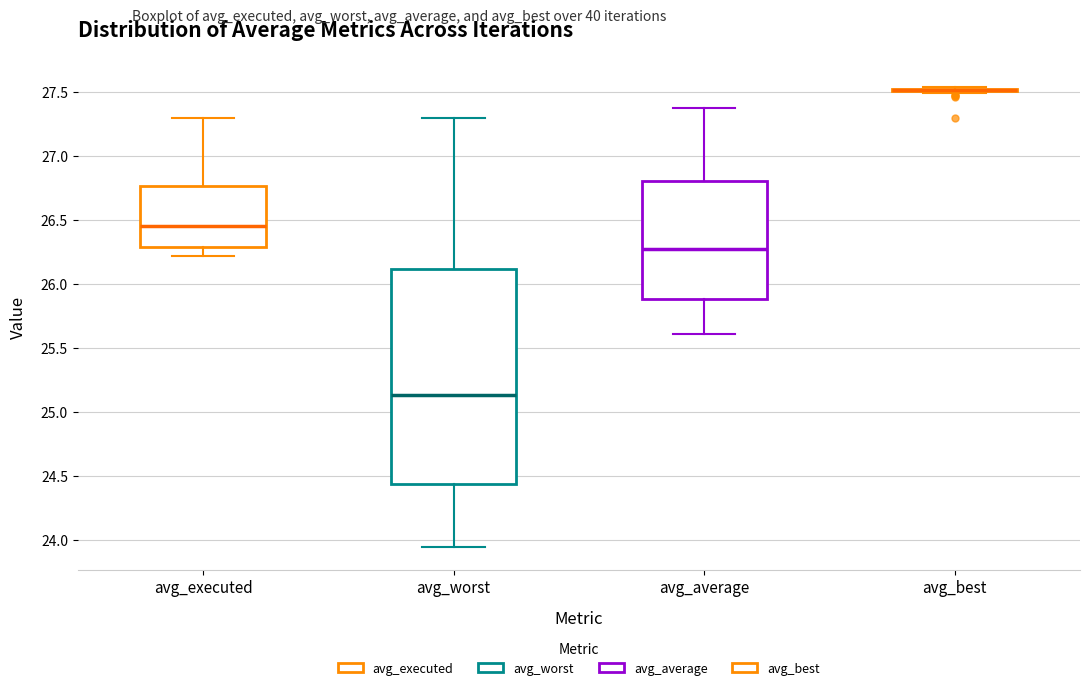

Reading left to right, read every box against the y-axis: the position of its median line, the range the box covers, and the ends of its whiskers. The values are not printed on the chart, so give them approximately, as read against the axis.

avg_executed: median 26.45, box 26.30 to 26.75, whiskers 26.20 to 27.30
avg_worst: median 25.15, box 24.45 to 26.10, whiskers 23.95 to 27.30
avg_average: median 26.30, box 25.90 to 26.80, whiskers 25.60 to 27.40
avg_best: box collapsed to a line at 27.50, whiskers 27.50 to 27.55